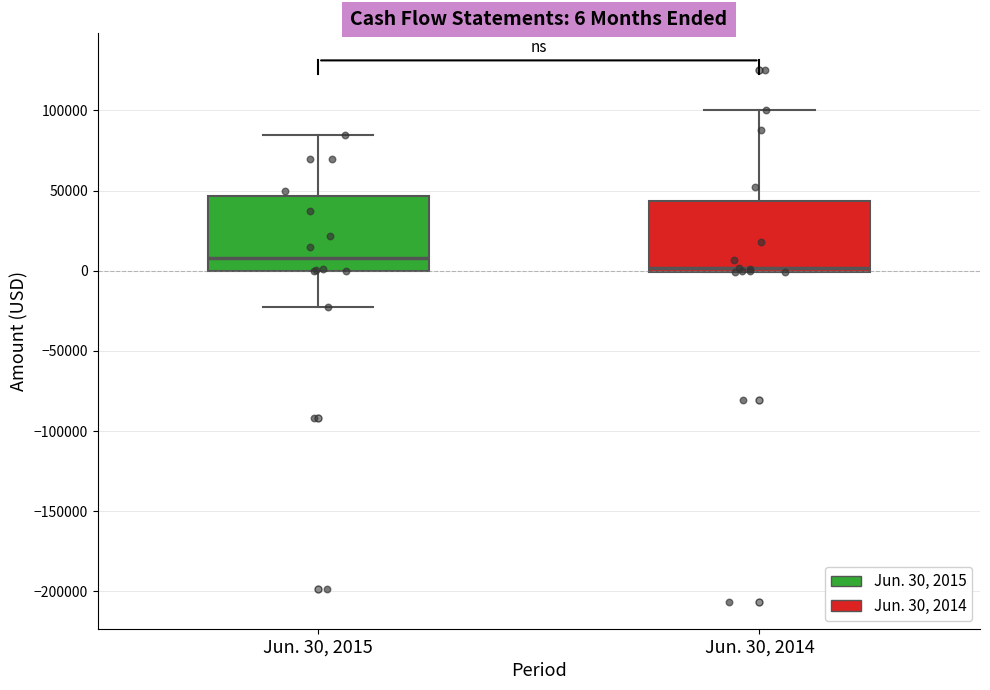

Which box has the highest median line?

Jun. 30, 2015